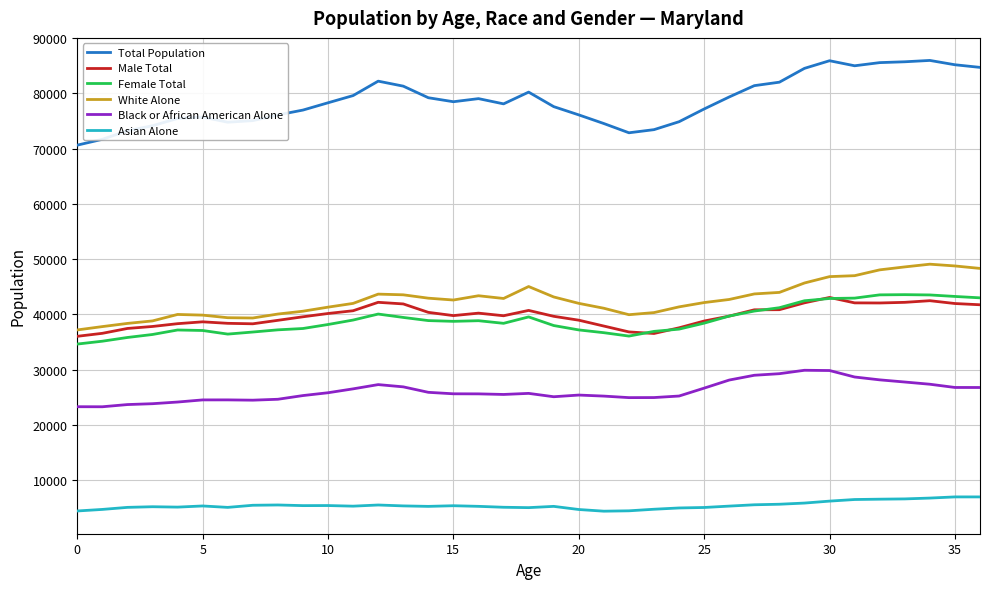

Which series has the largest total across all categories?

Total Population